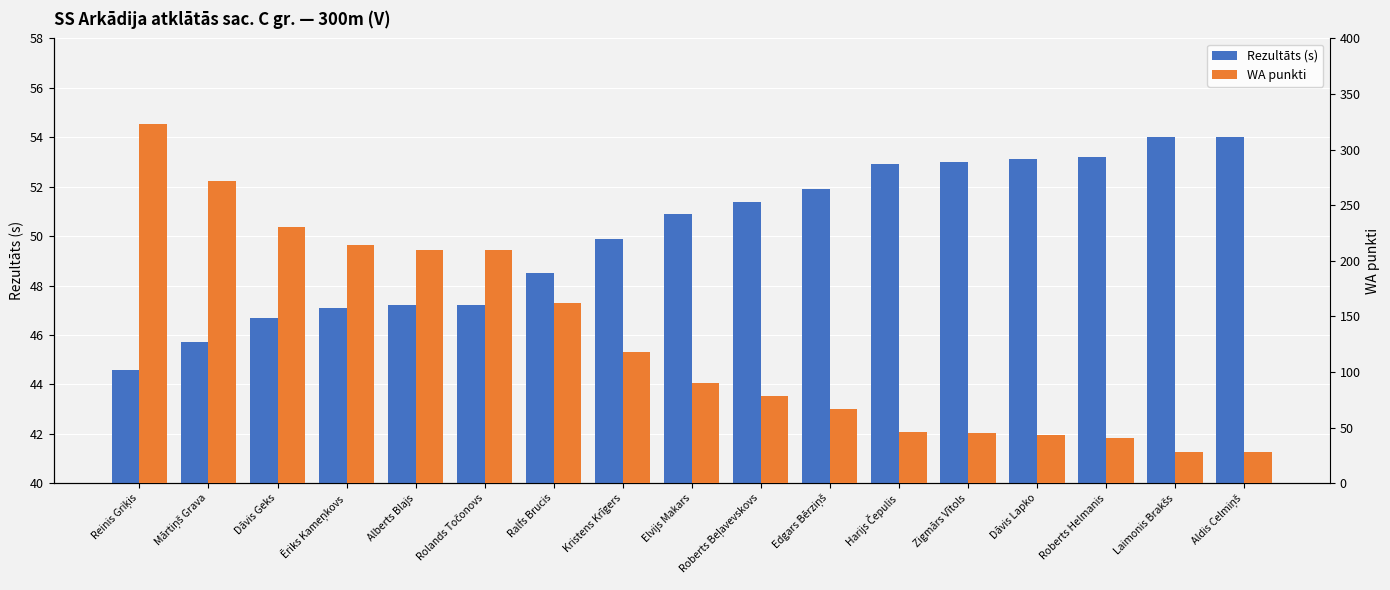

The WA punkti series shows 76.2 at Ēriks Kameņkovs. True or false?

False